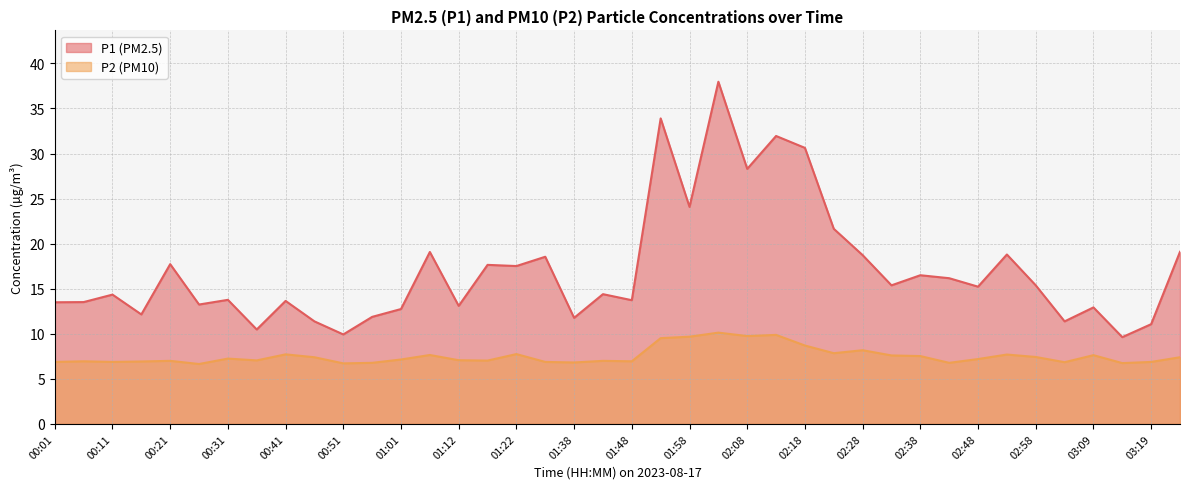

What is the spread (max minus min) of values at 03:24?

11.7